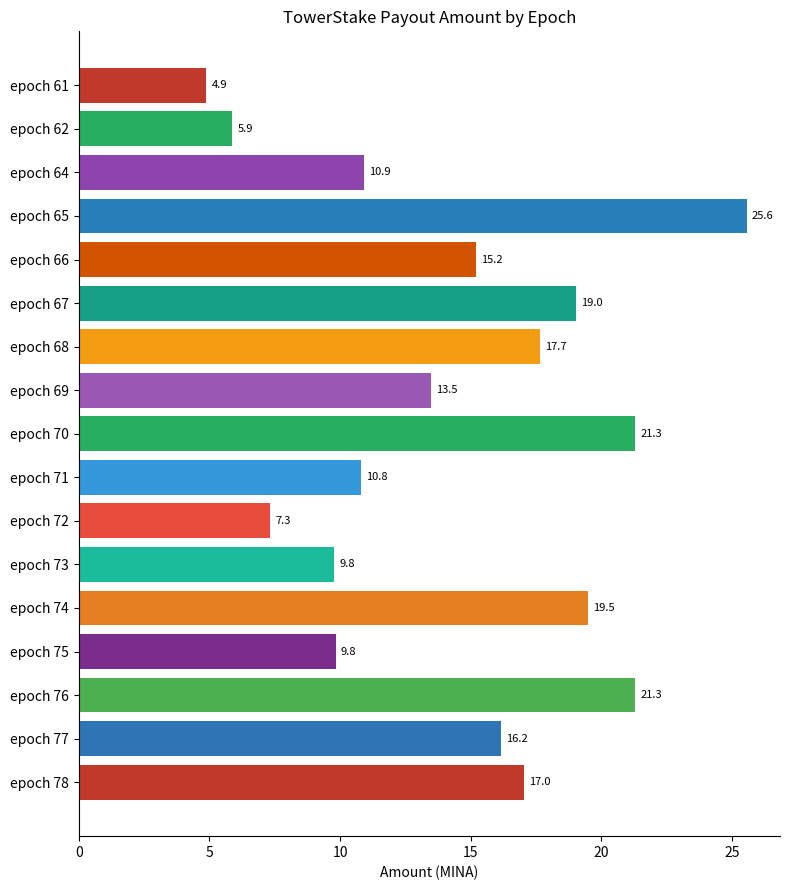

What is the change in value from epoch 77 to epoch 73?

-6.4